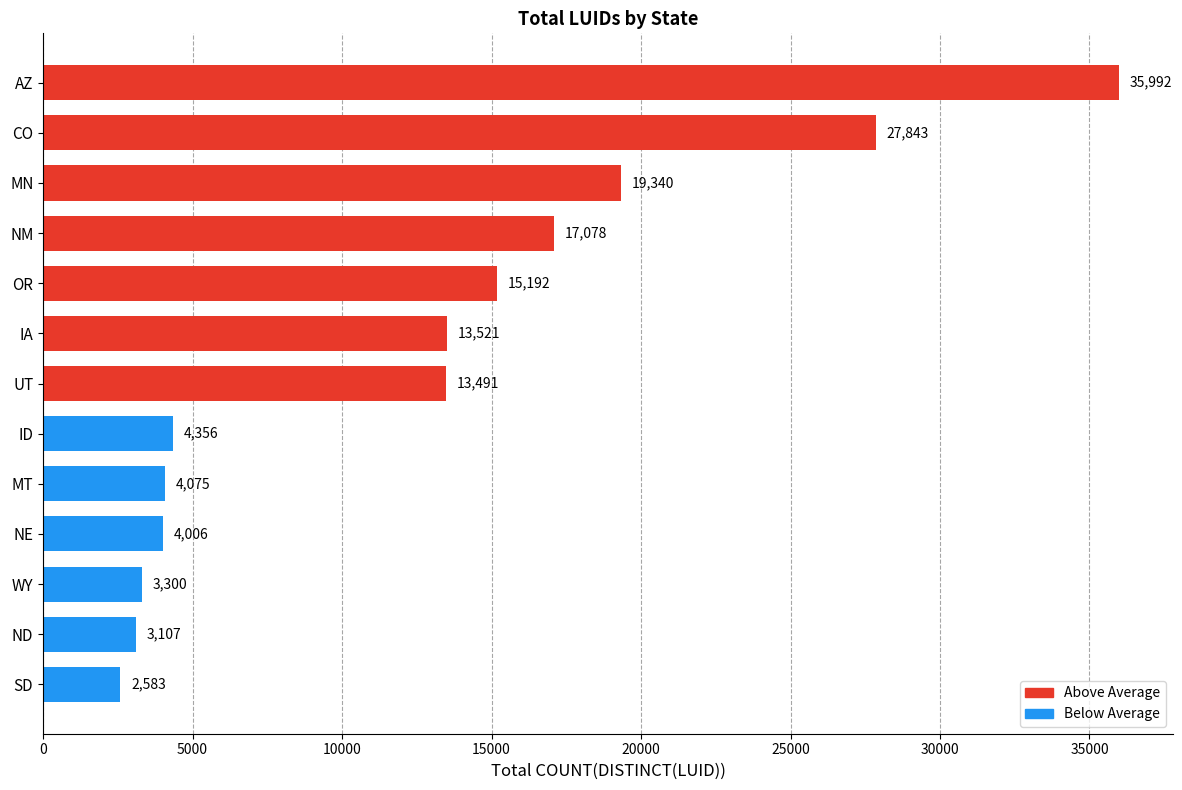

List the labels in order of value, smallest first.

SD, ND, WY, NE, MT, ID, UT, IA, OR, NM, MN, CO, AZ